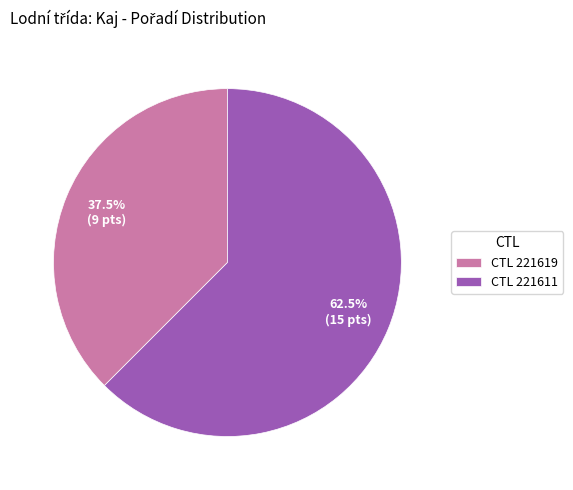

Which slice is the largest?

CTL 221611